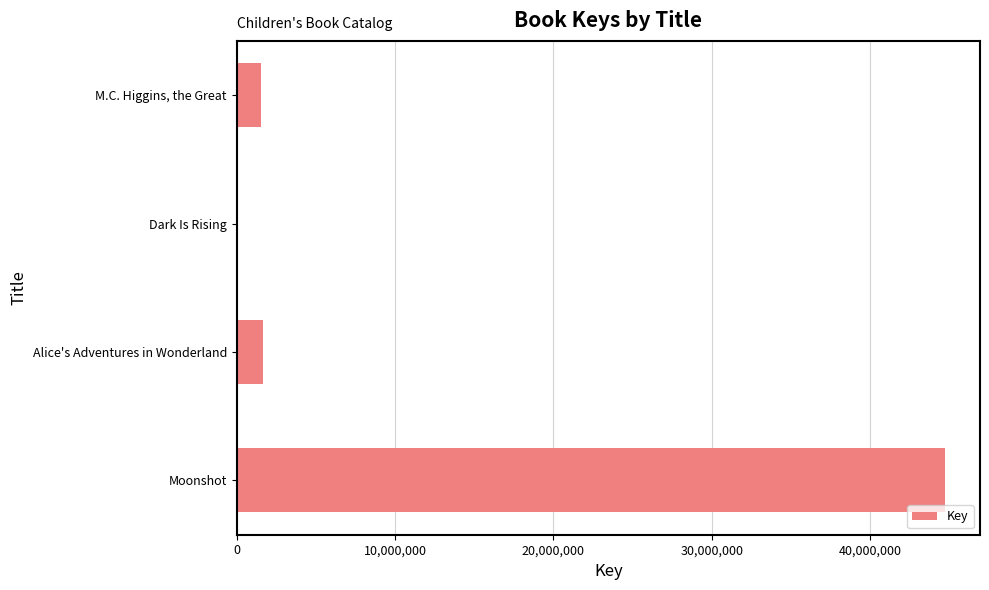

Between Dark Is Rising and M.C. Higgins, the Great, which is larger?

M.C. Higgins, the Great